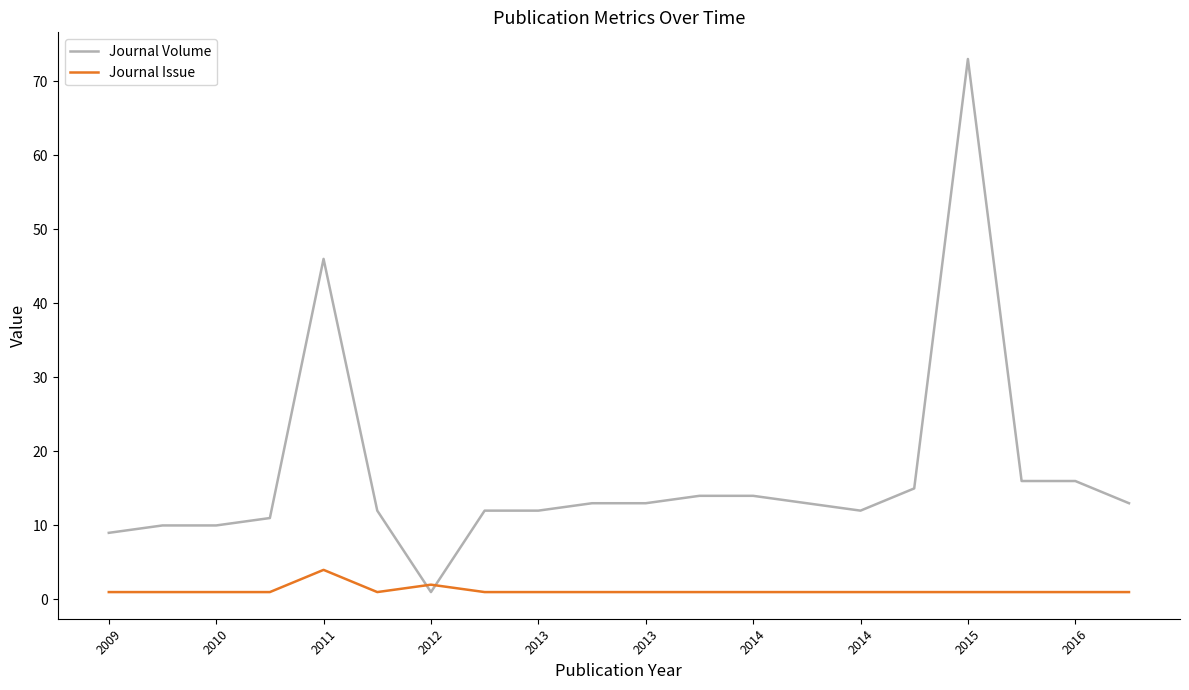

What is the maximum value shown in the chart?

73